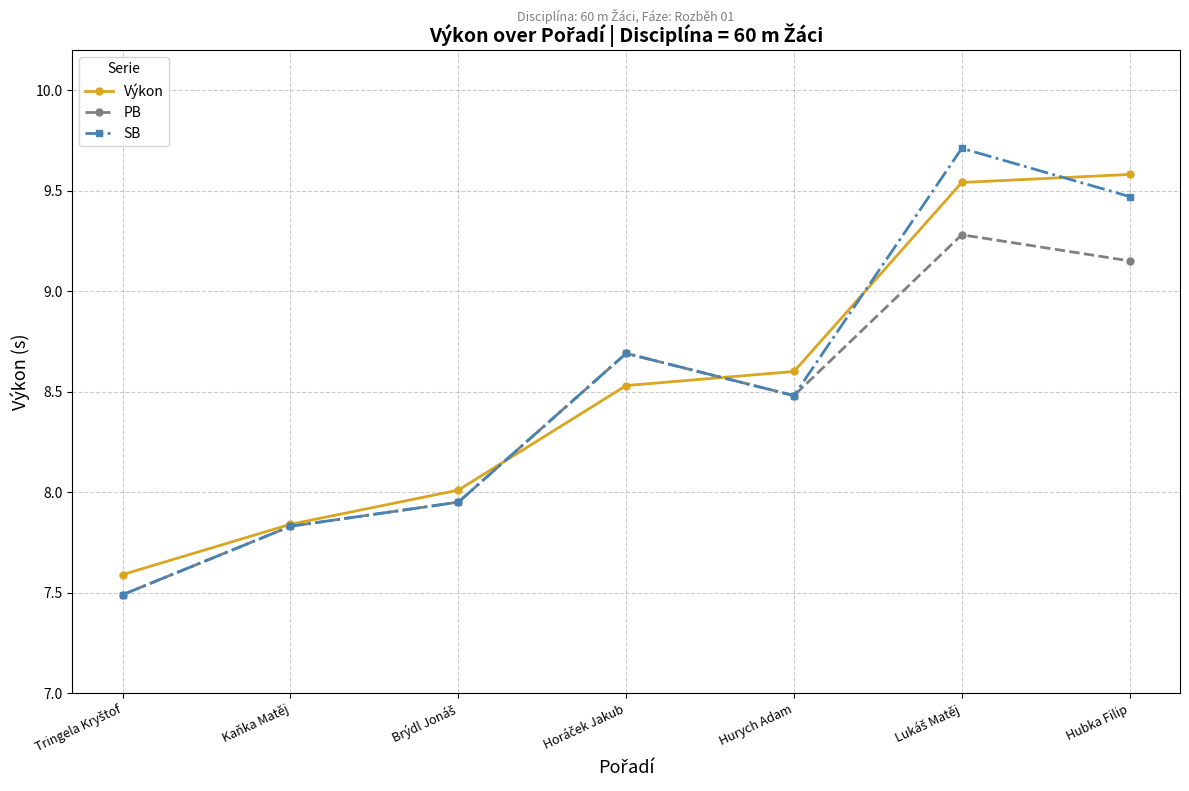

What is the maximum value shown in the chart?

9.7